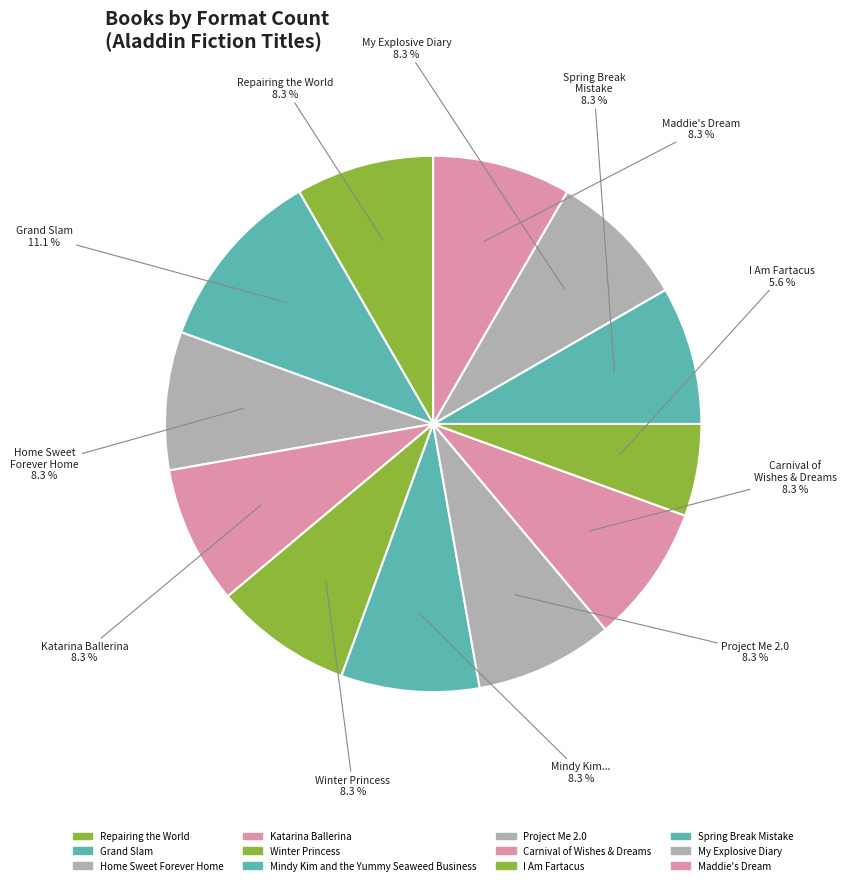

Which category has the biggest portion of the pie?

Grand Slam